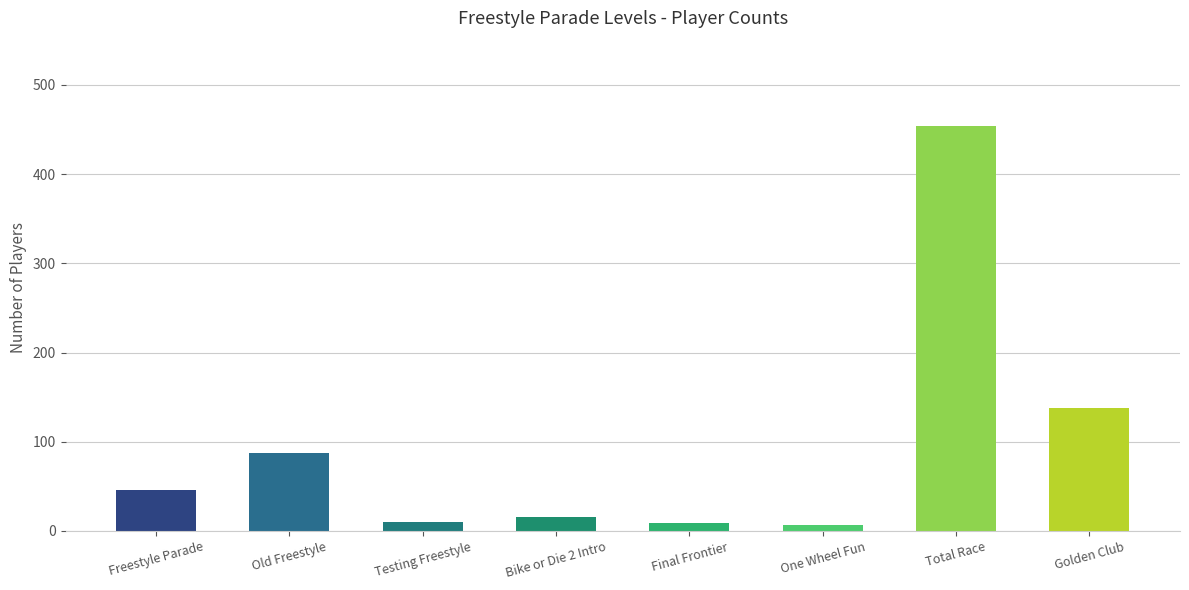

What is the smallest value displayed?

7